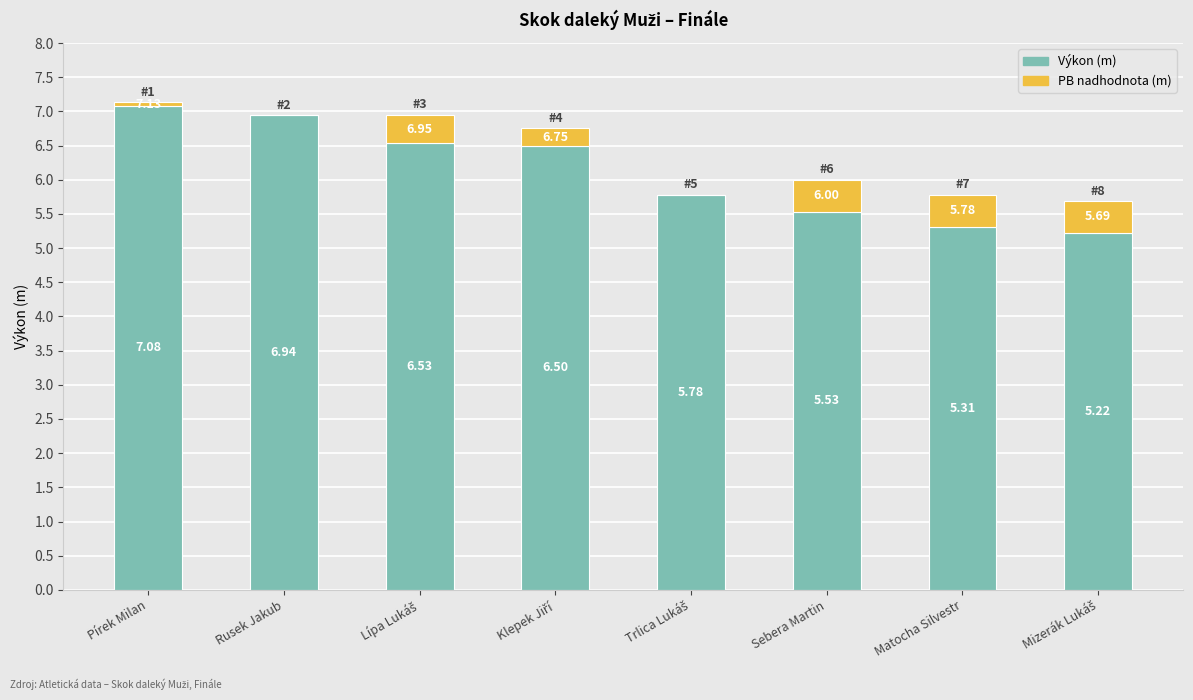

Count the number of data series in this chart.

2